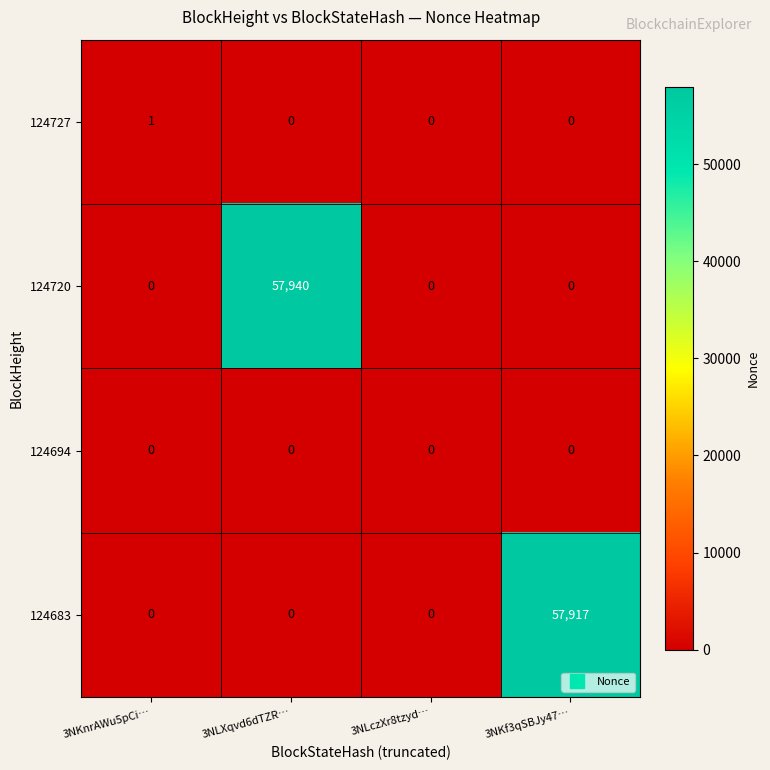

What is the maximum value shown in the chart?

57940